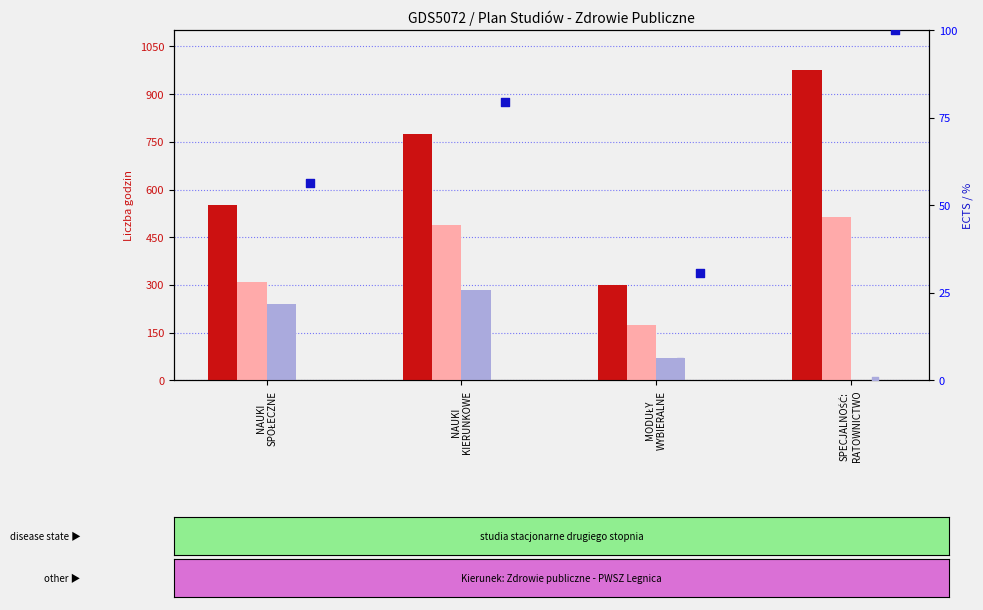

At how many categories does at least one series exceed 689?

2